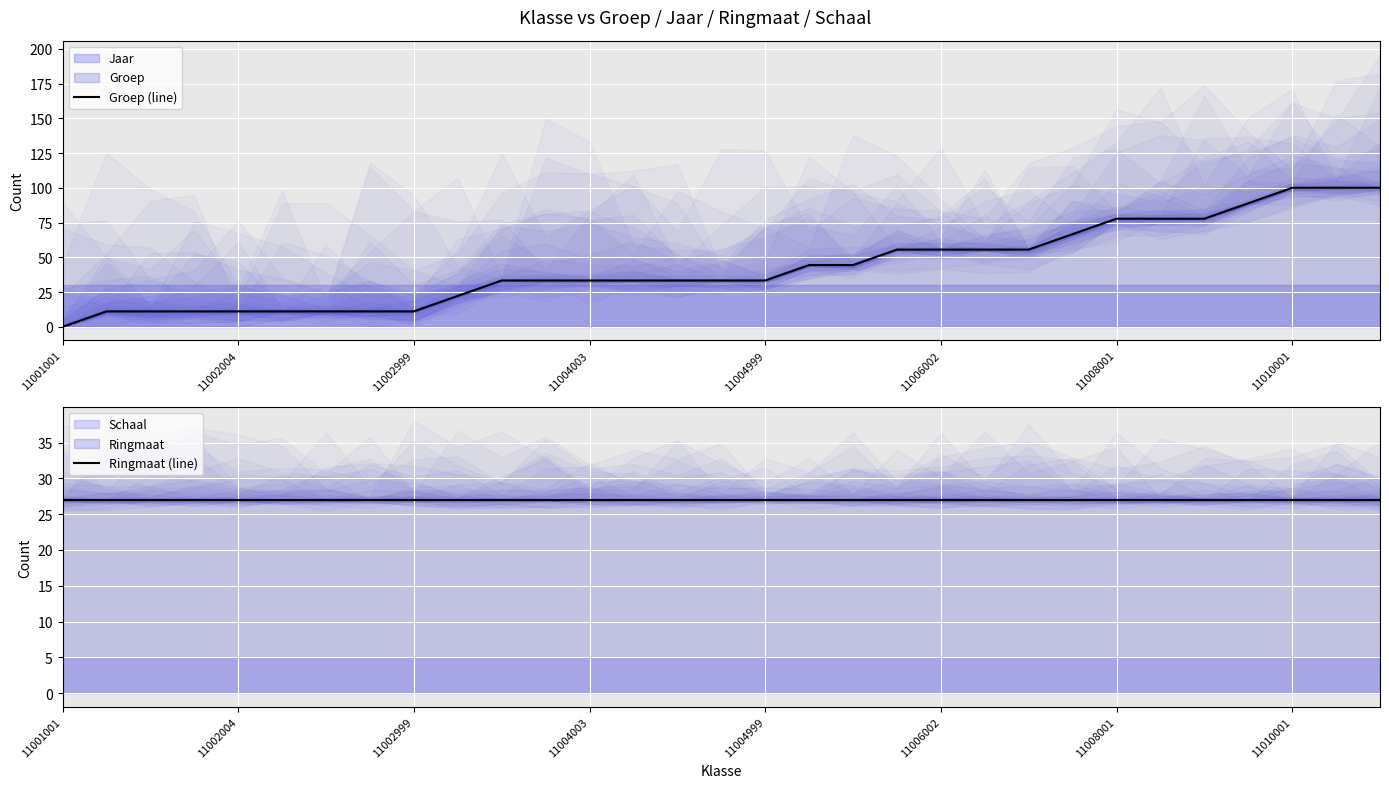

What is the sum of all Ringmaat (line) values?

837.0